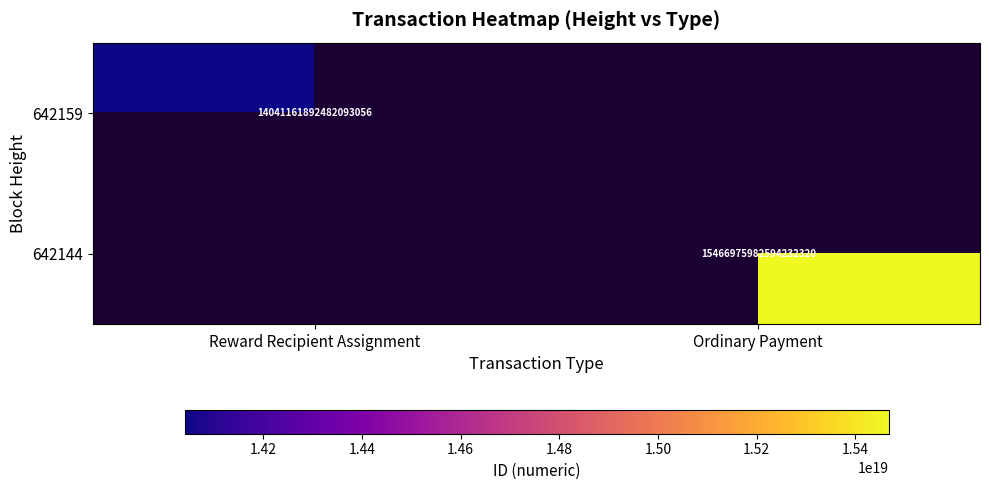

The 642144 series shows 7911489707868670976 at Ordinary Payment. True or false?

False